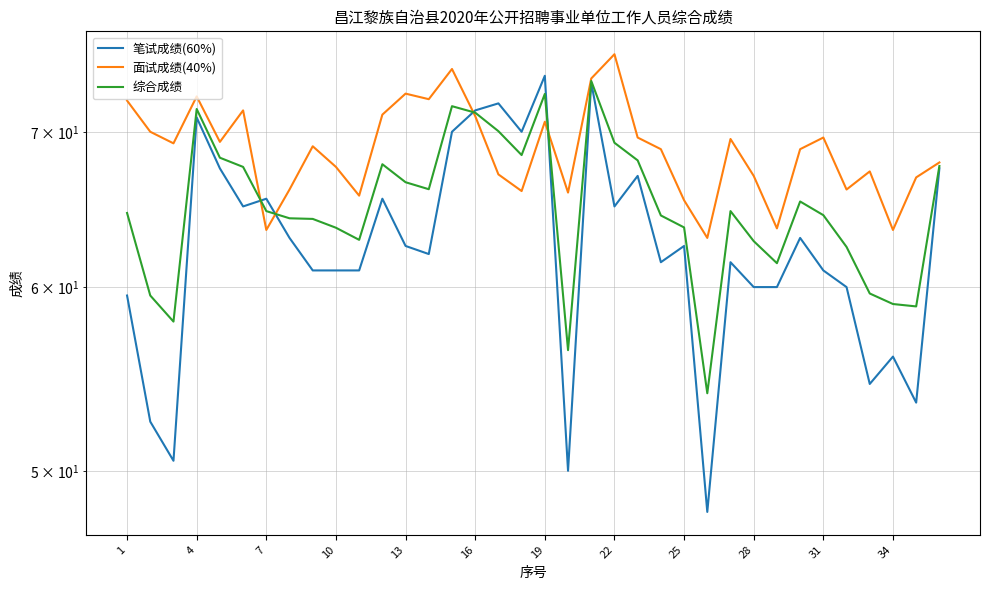

Reading right to left, what are all the values shown in this chart?

笔试成绩(60%): 67.5	53.5	56.0	54.5	60.0	61.0	63.0	60.0	60.0	61.5	48.0	62.5	61.5	67.0	65.0	73.5	50.0	74.0	70.0	72.0	71.5	70.0	62.0	62.5	65.5	61.0	61.0	61.0	63.0	65.5	65.0	67.5	71.0	50.5	52.5	59.5
面试成绩(40%): 67.9	66.9	63.5	67.3	66.1	69.6	68.8	63.6	67.0	69.5	63.0	65.4	68.8	69.6	75.6	73.8	65.9	70.7	66.0	67.1	71.1	74.5	72.3	72.7	71.2	65.7	67.6	69.0	66.1	63.5	71.5	69.3	72.5	69.2	70.0	72.2
综合成绩: 67.7	58.9	59.0	59.6	62.4	64.4	65.3	61.4	62.8	64.7	54.0	63.7	64.4	68.0	69.2	73.6	56.4	72.7	68.4	70.0	71.3	71.8	66.1	66.6	67.8	62.9	63.6	64.2	64.2	64.7	67.6	68.2	71.6	58.0	59.5	64.6